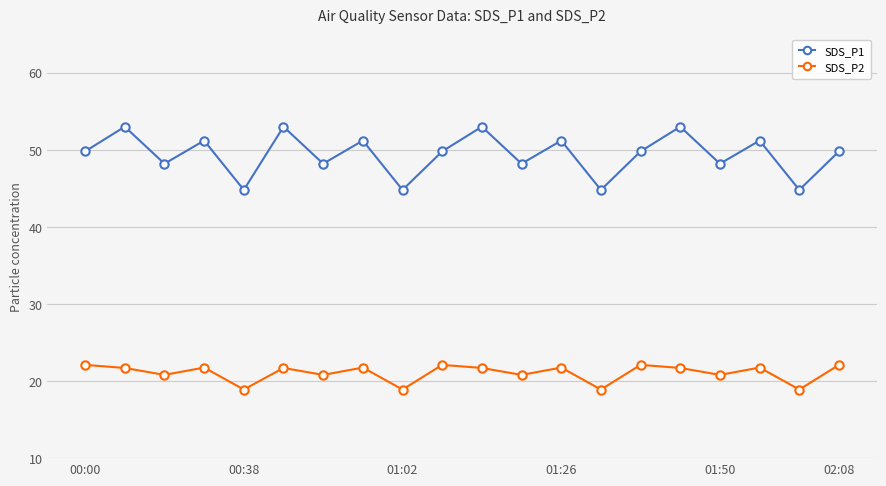

List the series in order of their overall mean, highest first.

SDS_P1, SDS_P2